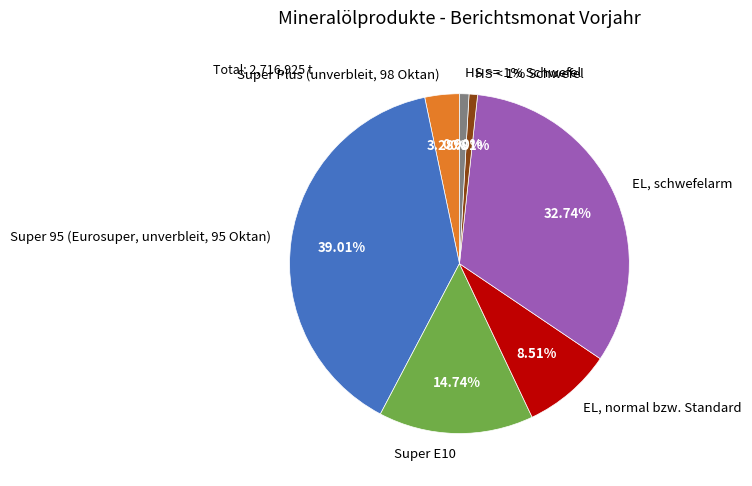

How many slices are in this pie chart?

7